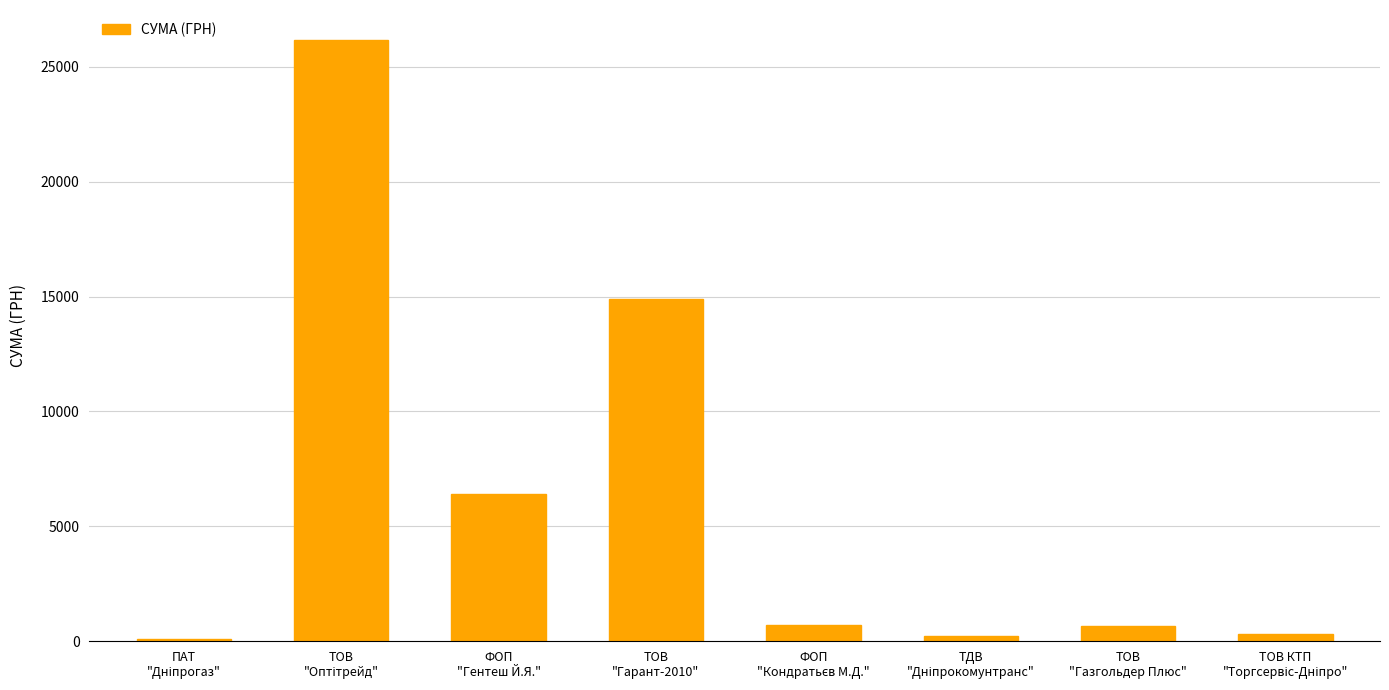

What is the sum of all values?

49445.0